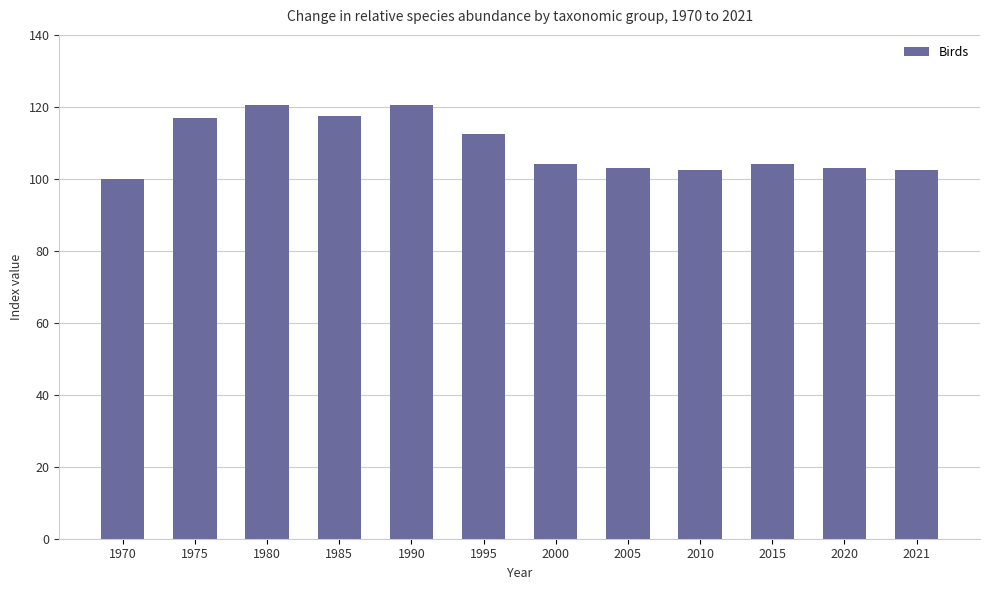

True or false: the data shows 53.7 at 1975.

False